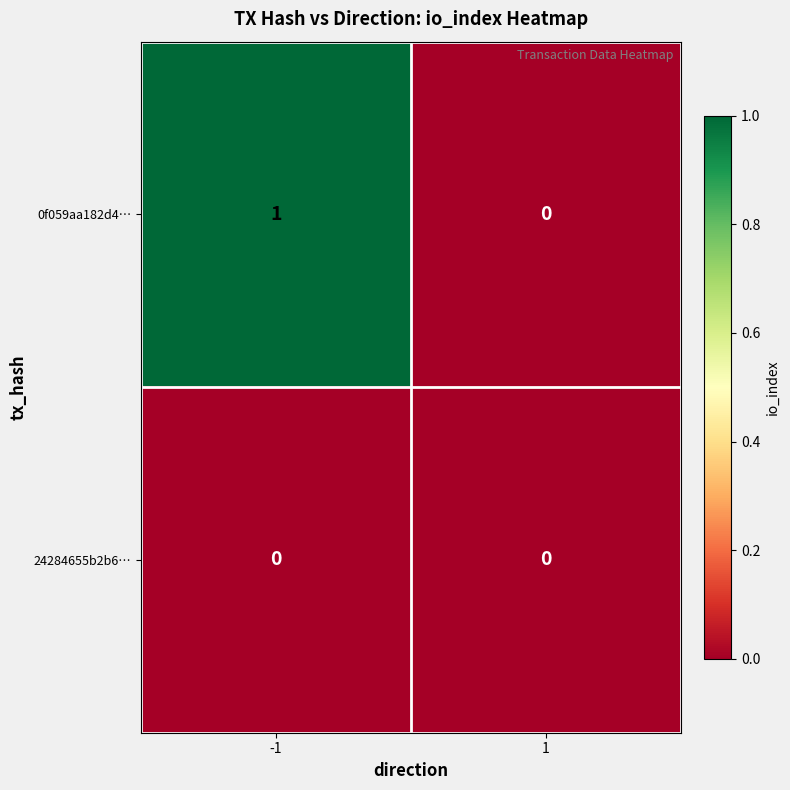

Is it true that 24284655b2b6… equals 0 at -1?

True